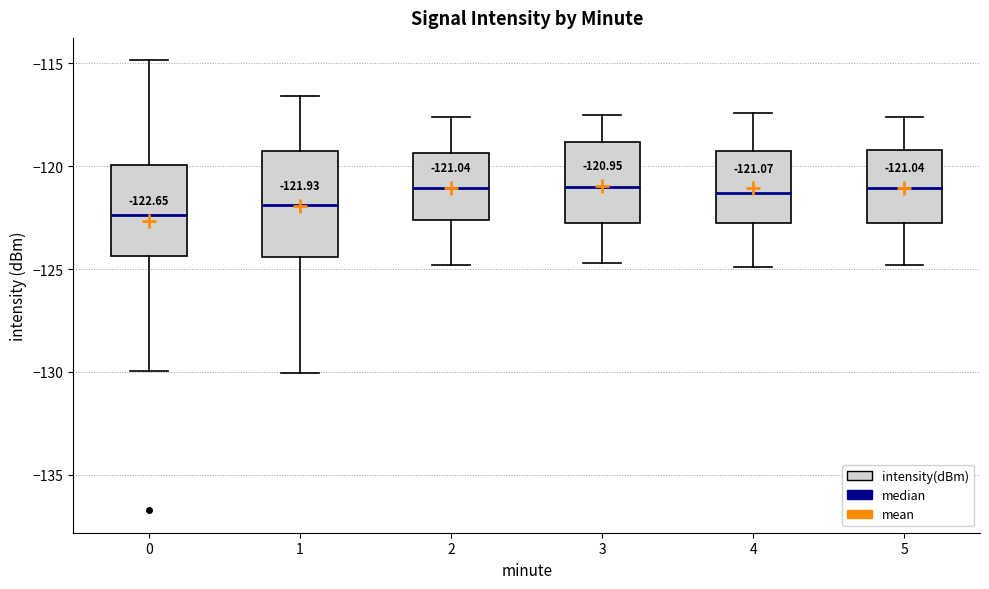

Which box is the tallest, from its lower edge to its upper edge?

1